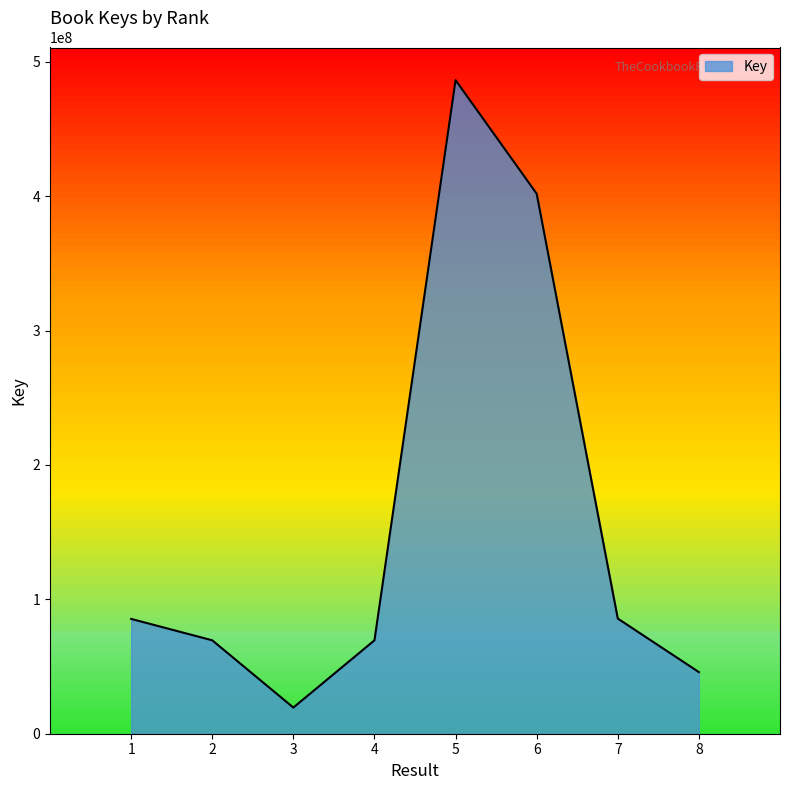

What is the difference between the second highest and minimum values?

382308568